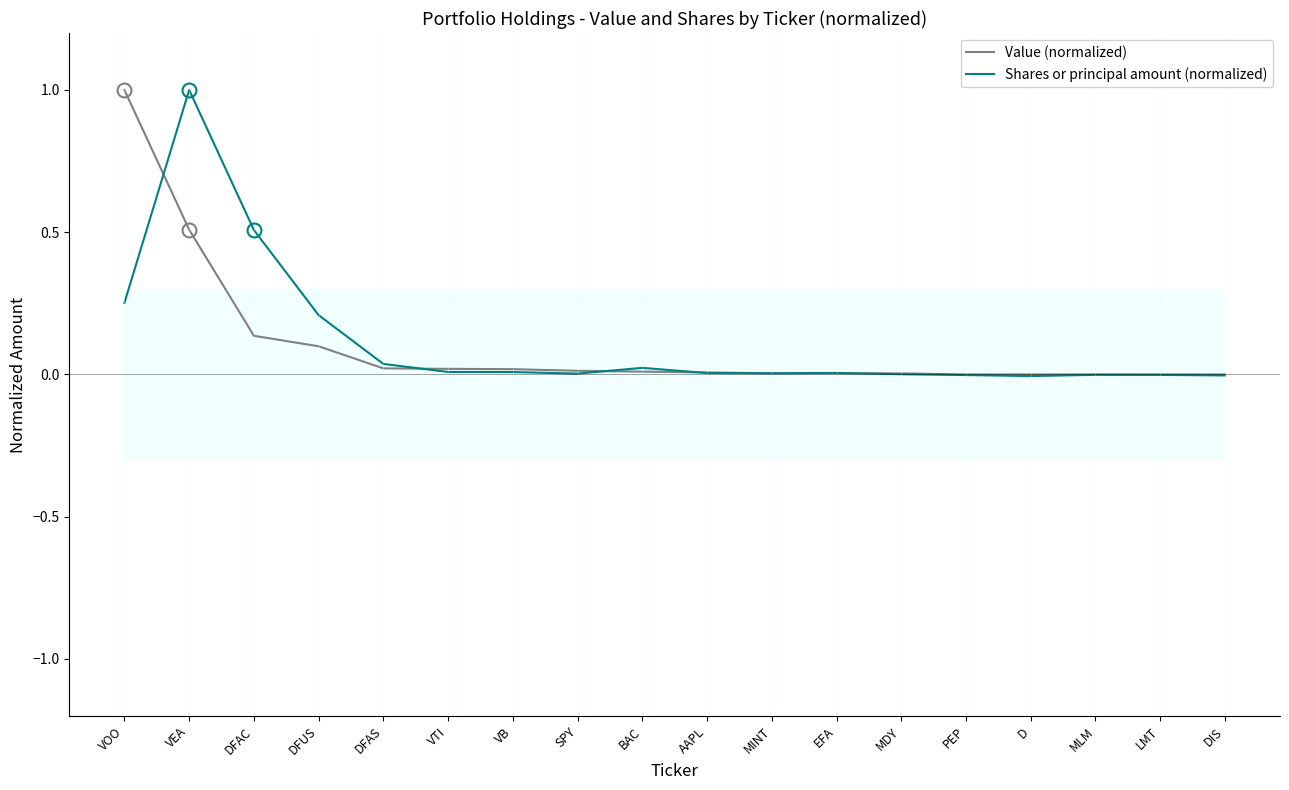

At BAC, list the series in order from smallest to largest.

Value (normalized), Shares or principal amount (normalized)